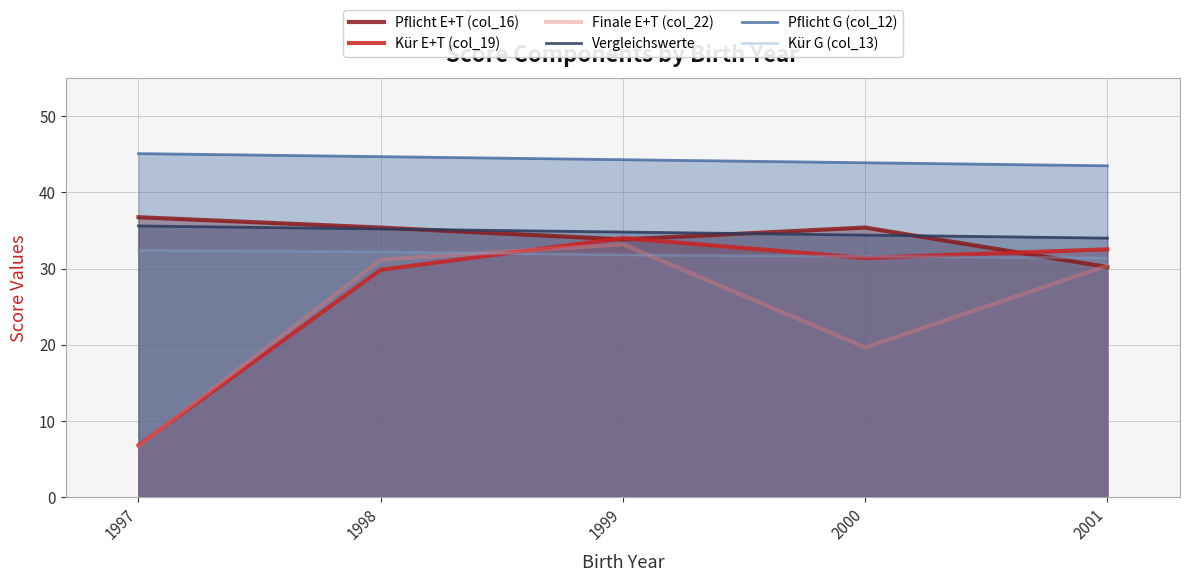

What is the sum of the Pflicht G (col_12) values at 2000 and 1999?

88.2